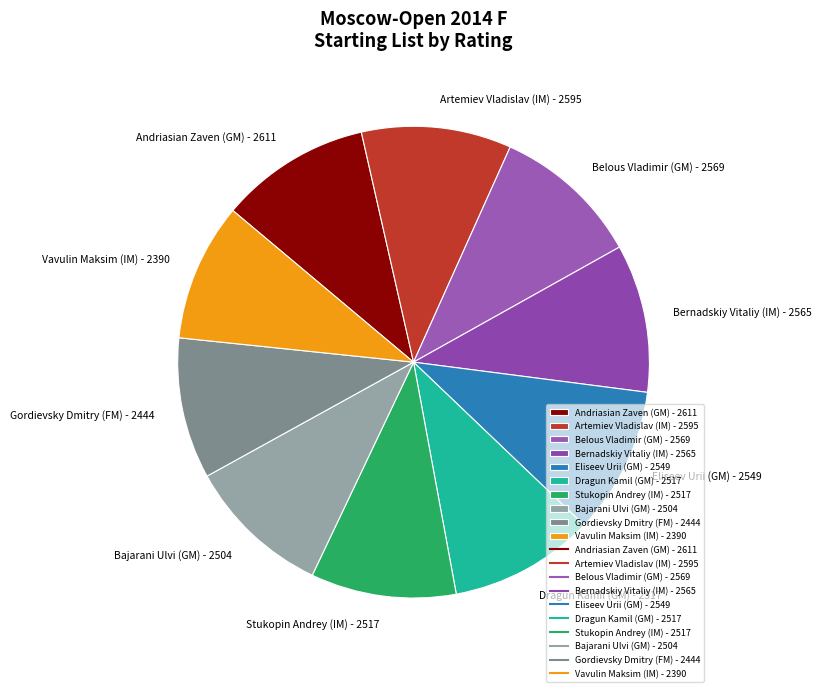

Count the number of slices in the pie.

10